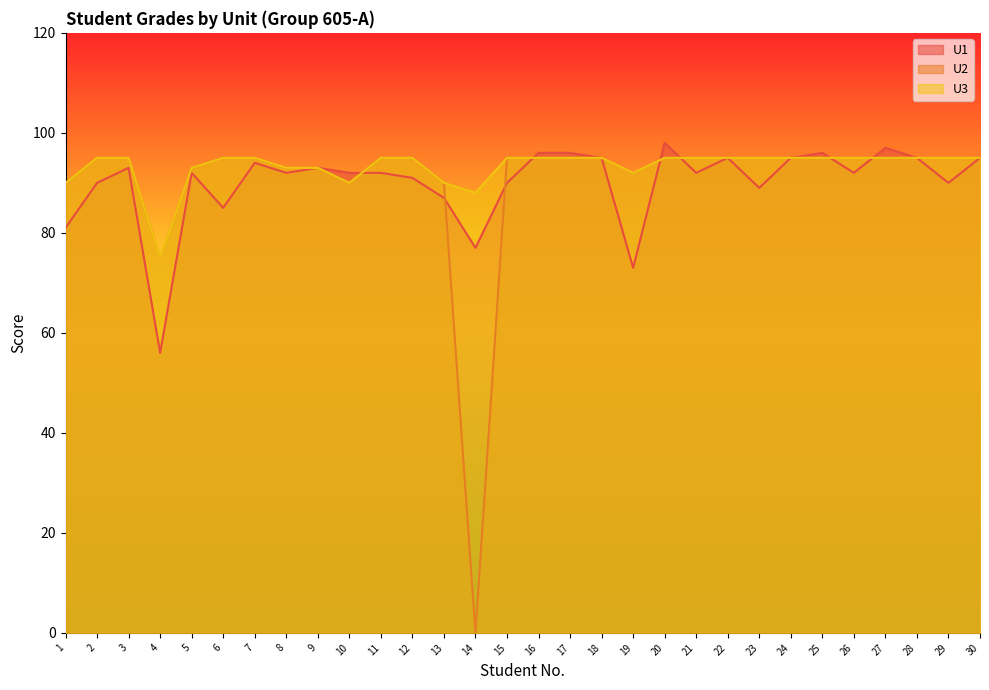

How many lines are shown in the chart?

3